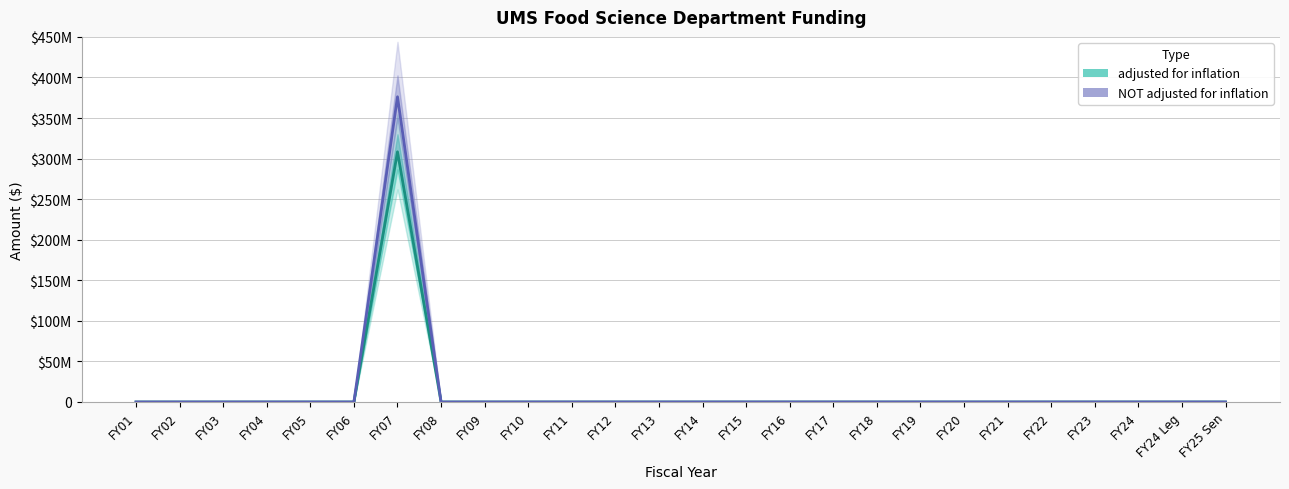

What is the label of the 14th point from the right?

FY13